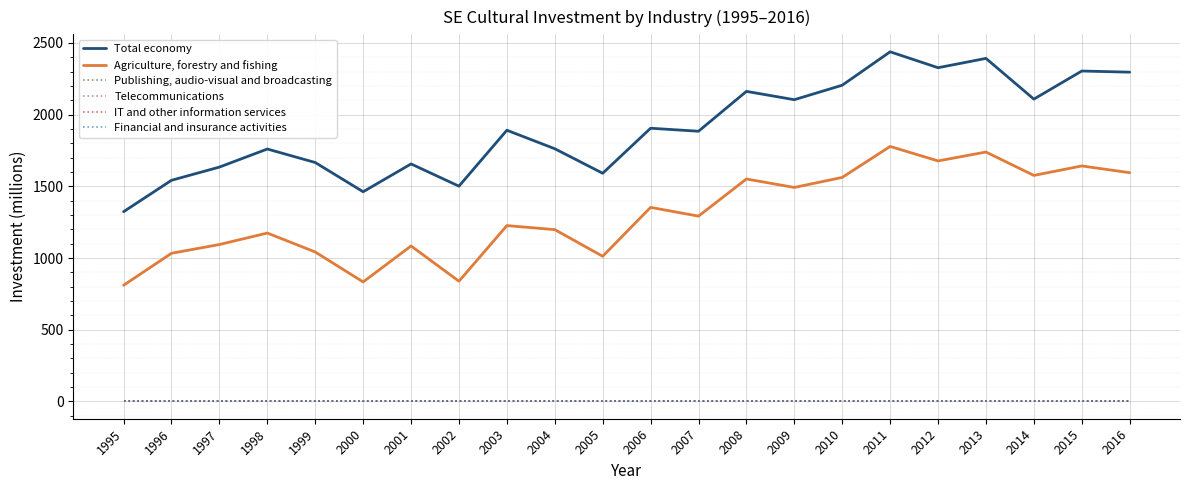

Count the number of categories in the chart.

22